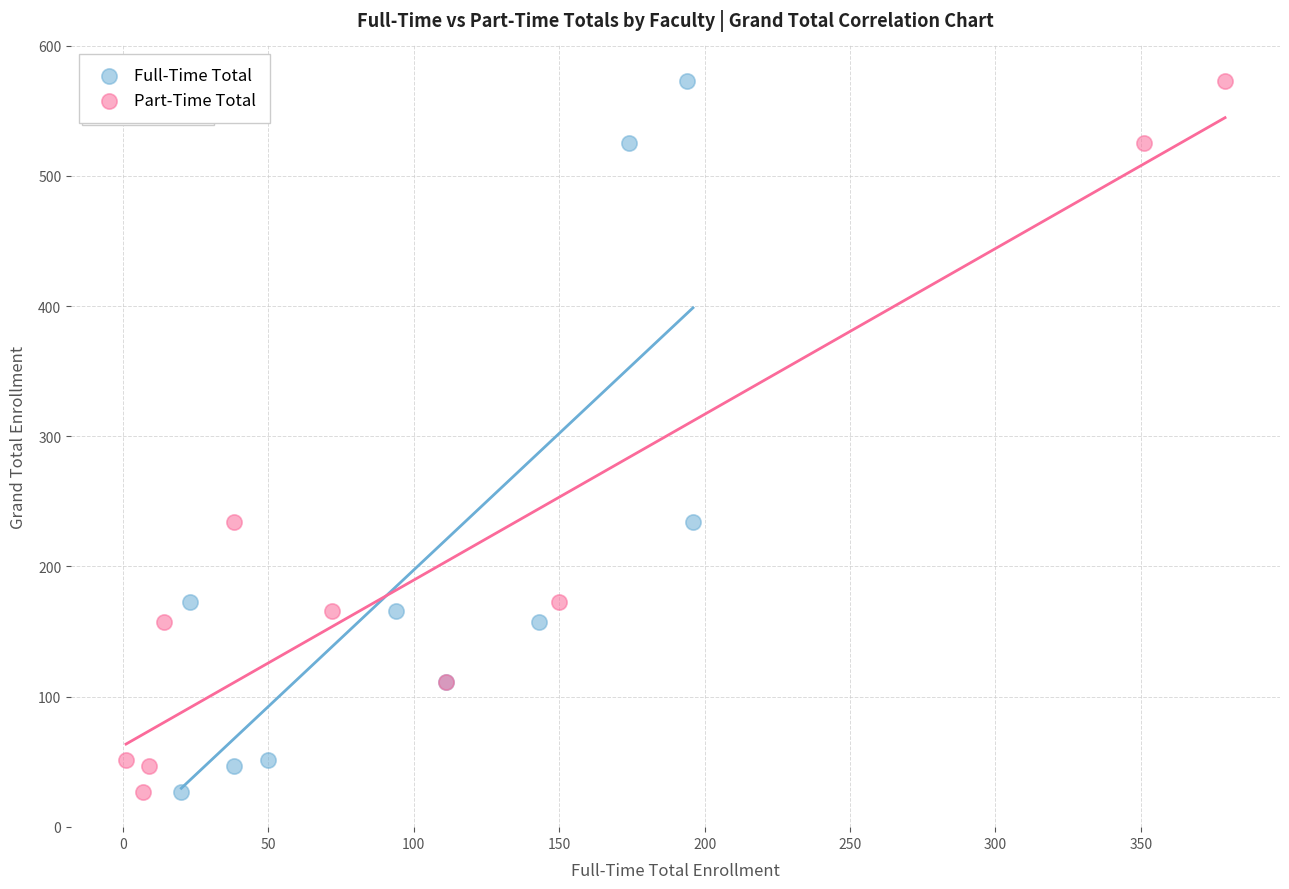

What are all the series names shown in the legend?

Full-Time Total, Part-Time Total